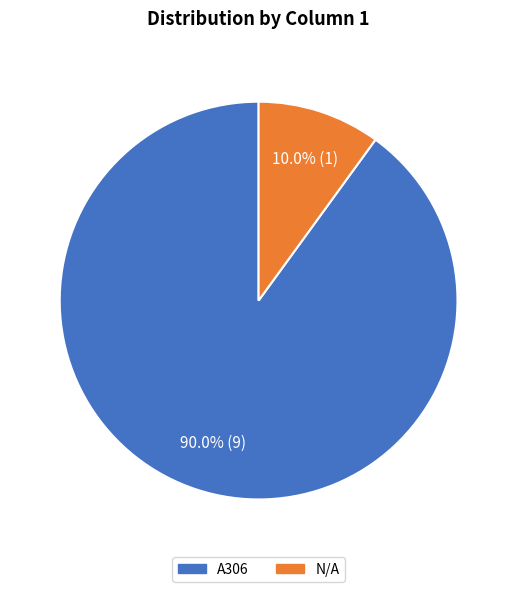

What percentage is the N/A slice, to the nearest percent?

10%